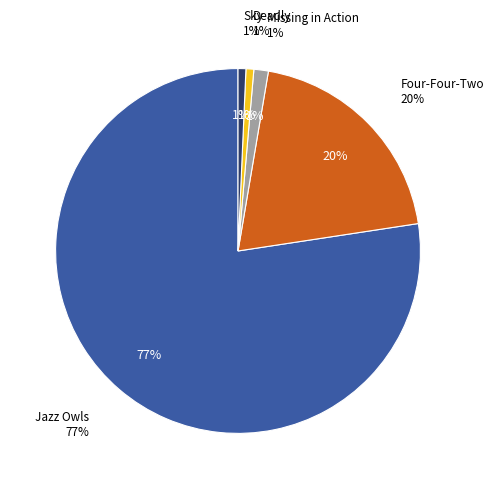

To the nearest percent, what portion does Sky represent?

1%